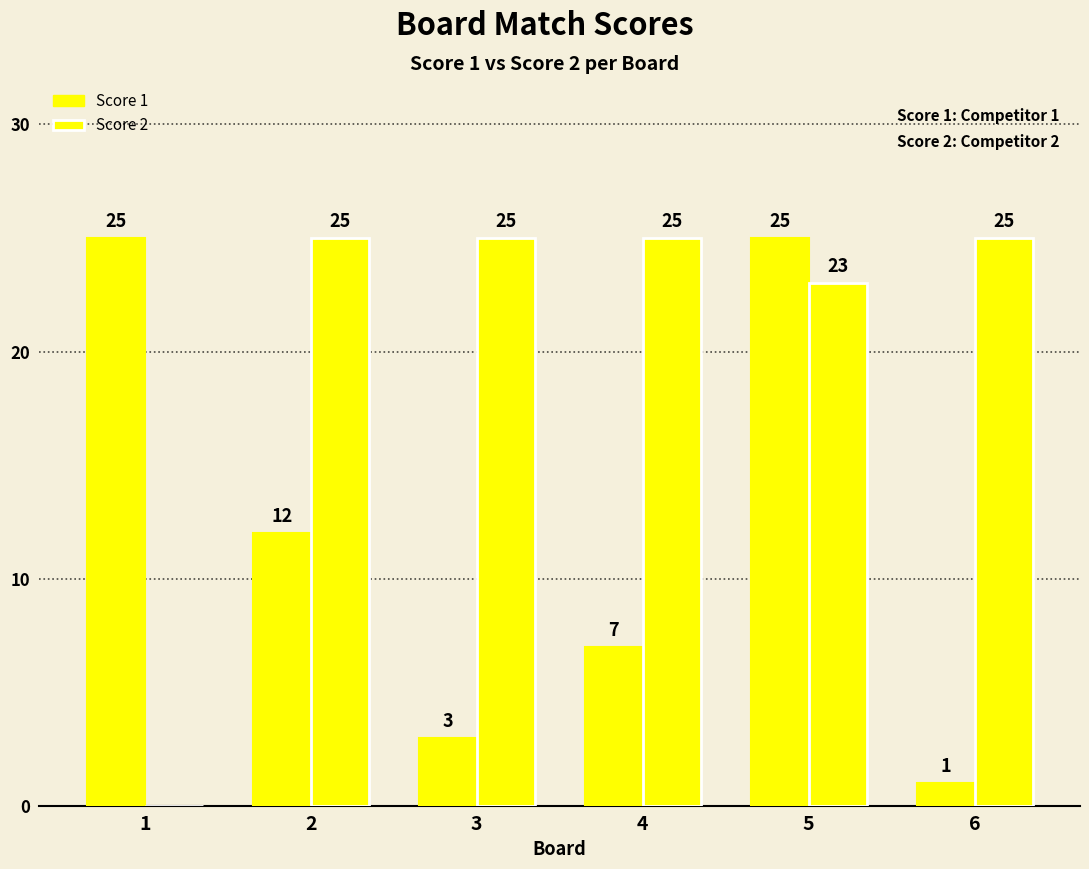

Is the value of Score 2 at 2 greater than the value of Score 1 at 3?

Yes